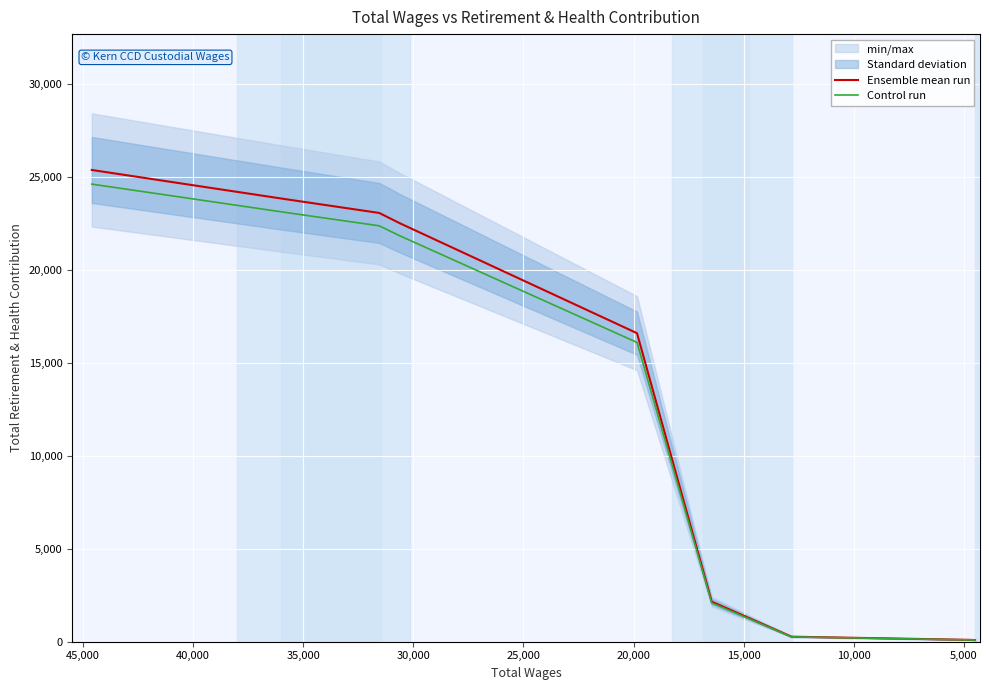

True or false: Control run and Ensemble mean run cross at least once.

False